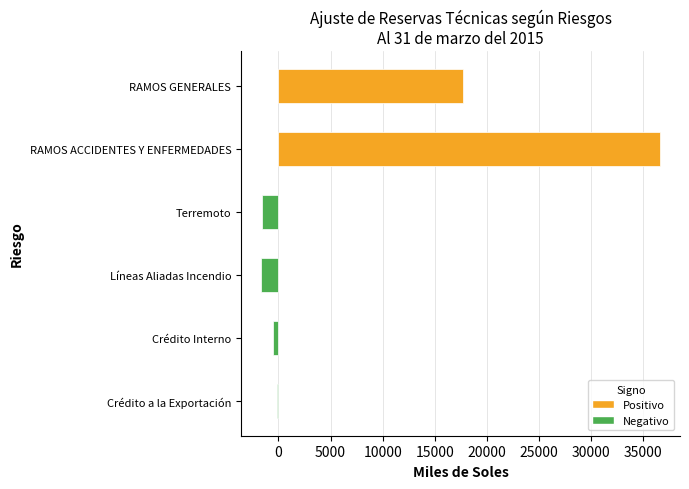

What is the sum of all values?

50394.2